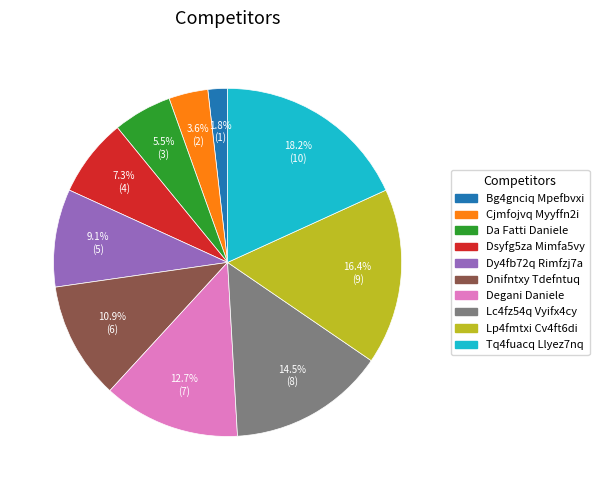

Does Cjmfojvq Myyffn2i represent more than half of the total?

No